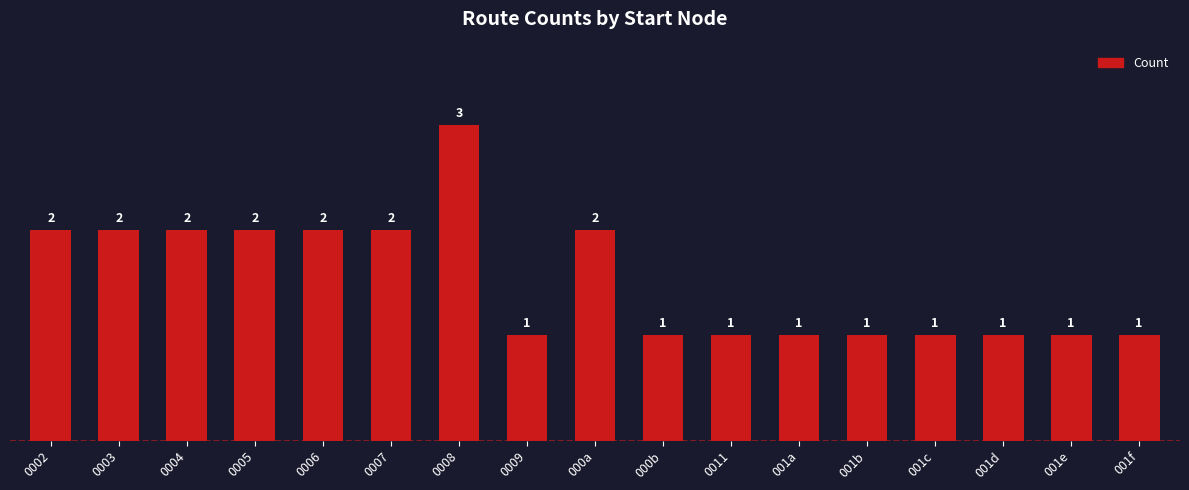

What is the smallest value displayed?

1